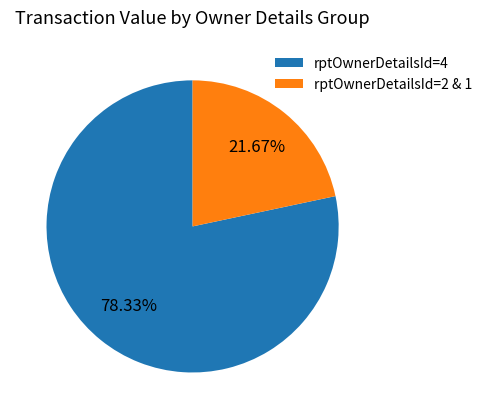

Is there a majority slice in this chart?

Yes